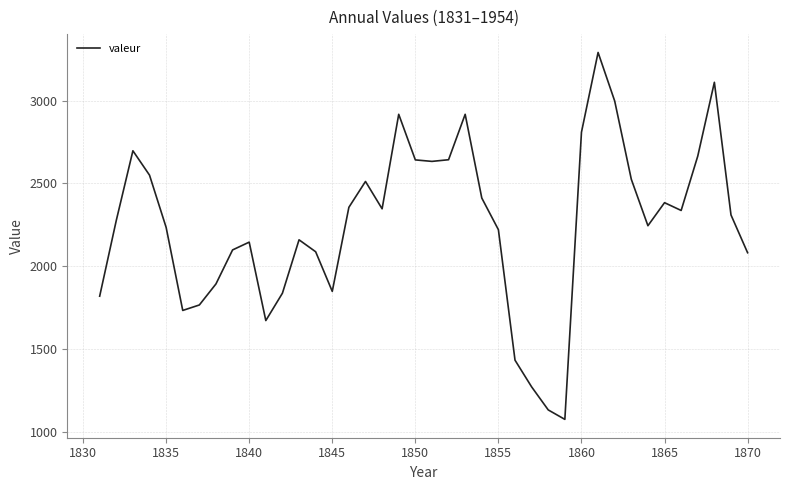

What is the greatest value displayed?

3290